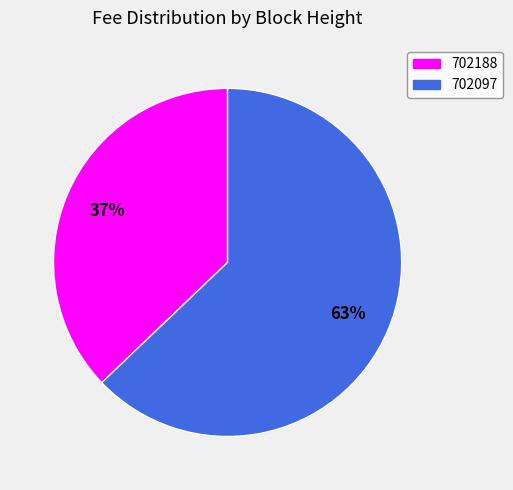

Which slice is the smallest?

702188